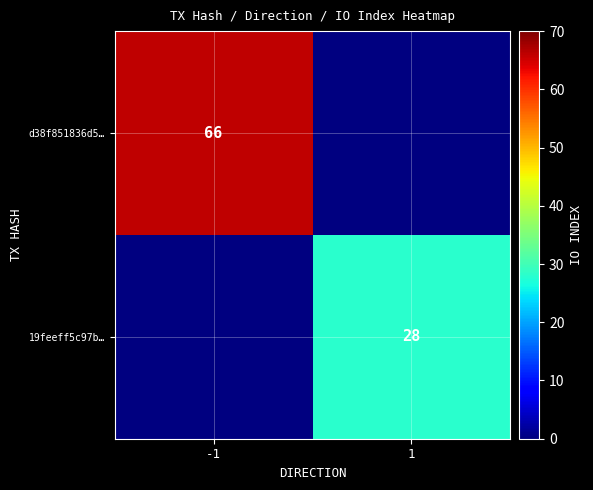

True or false: 19feeff5c97b… has a value of 40 at 1.

False